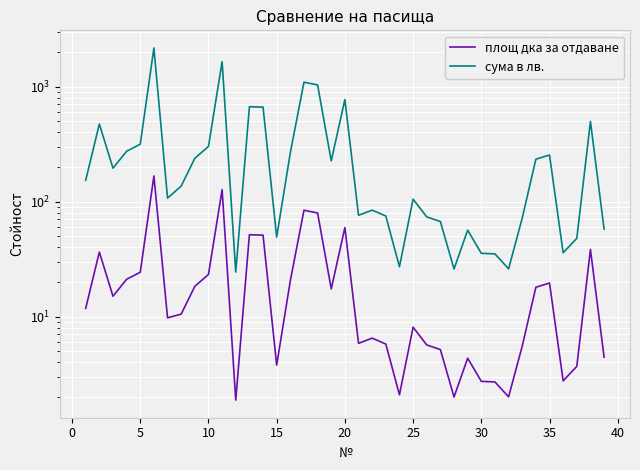

The value of площ дка за отдаване at 11 is 3.2. True or false?

False